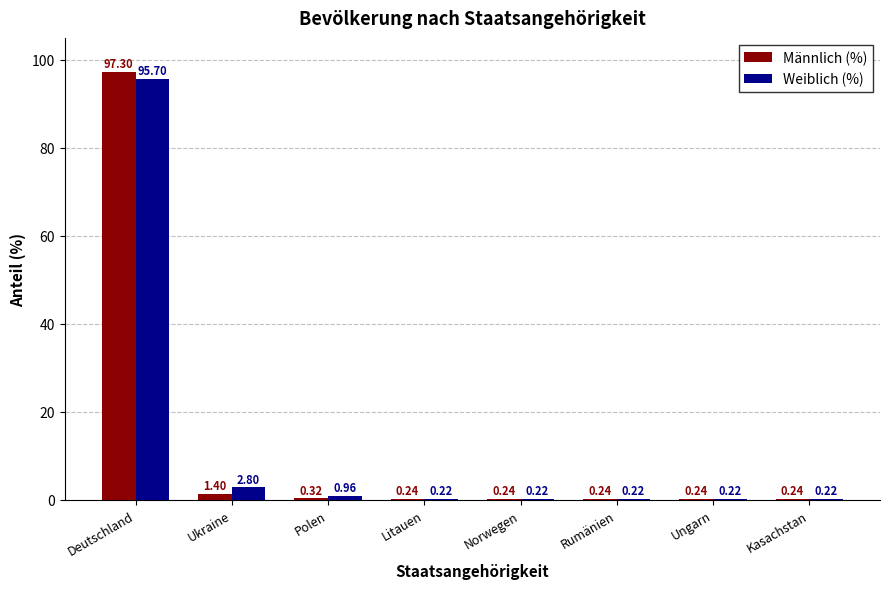

Is the value of Männlich (%) at Ungarn greater than the value of Weiblich (%) at Polen?

No